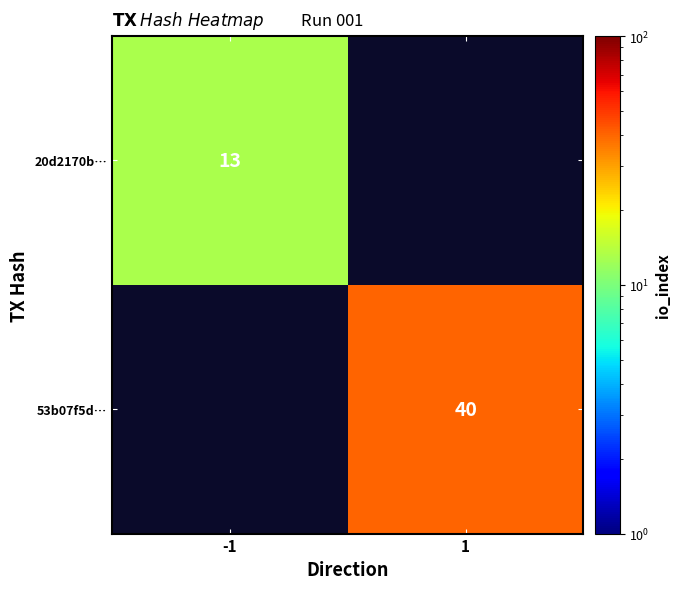

Count the number of categories in the chart.

2